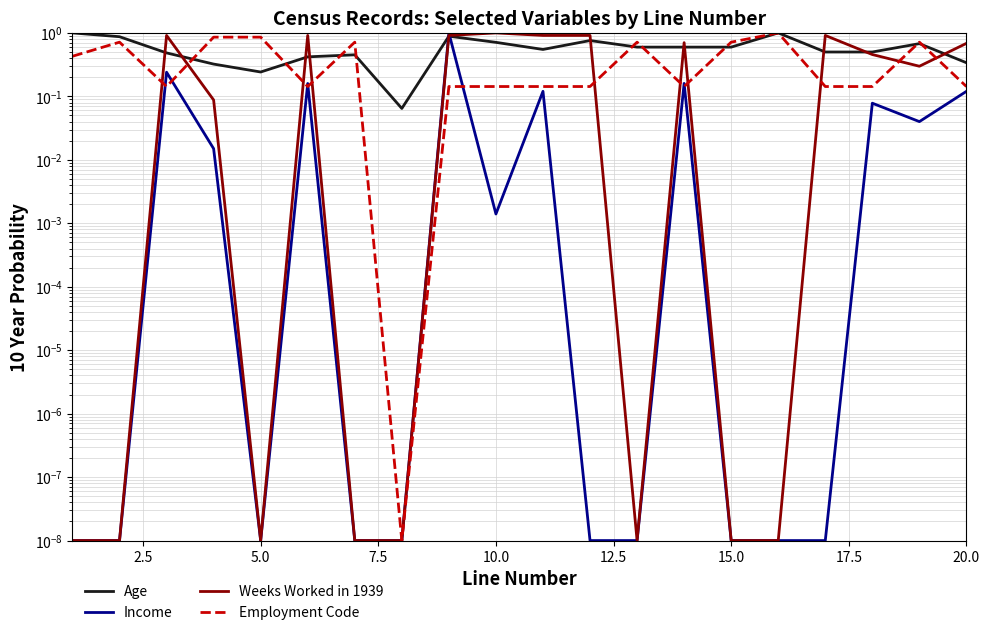

What is the average value of the Weeks Worked in 1939 series?

0.4